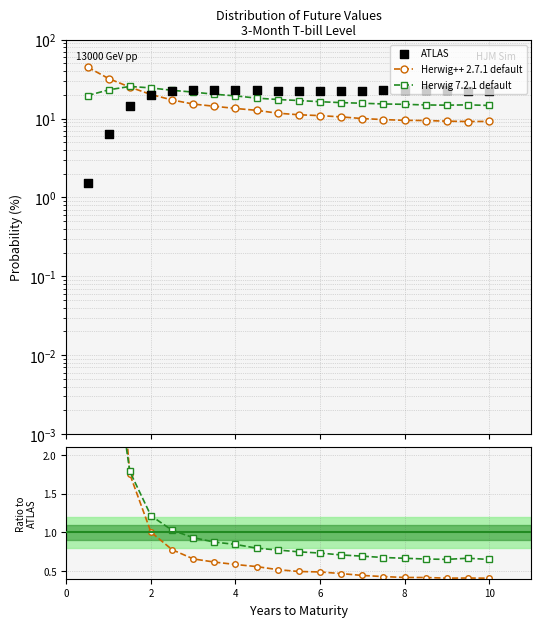

Which series has the widest spread of Y values?

Herwig++ 2.7.1 default